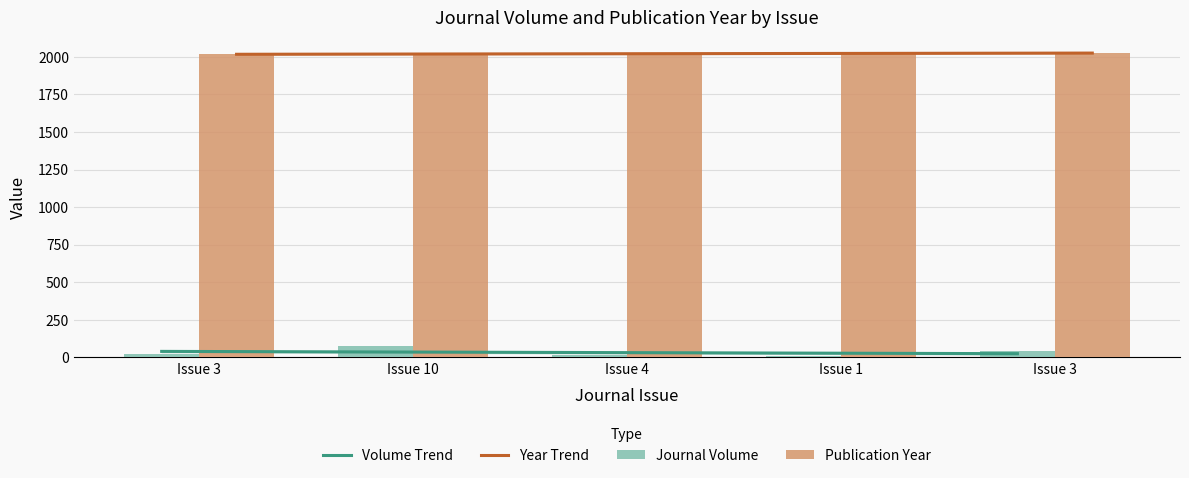

How many values in the Publication Year series exceed 2021?

2